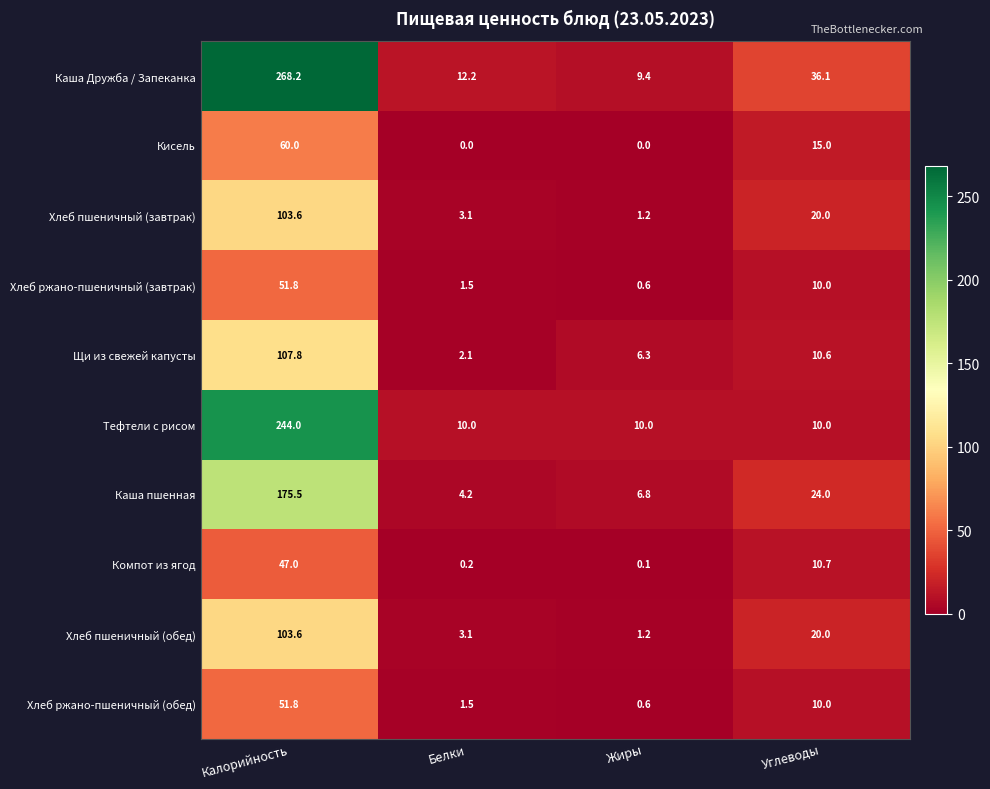

How many data points does each series have?

4